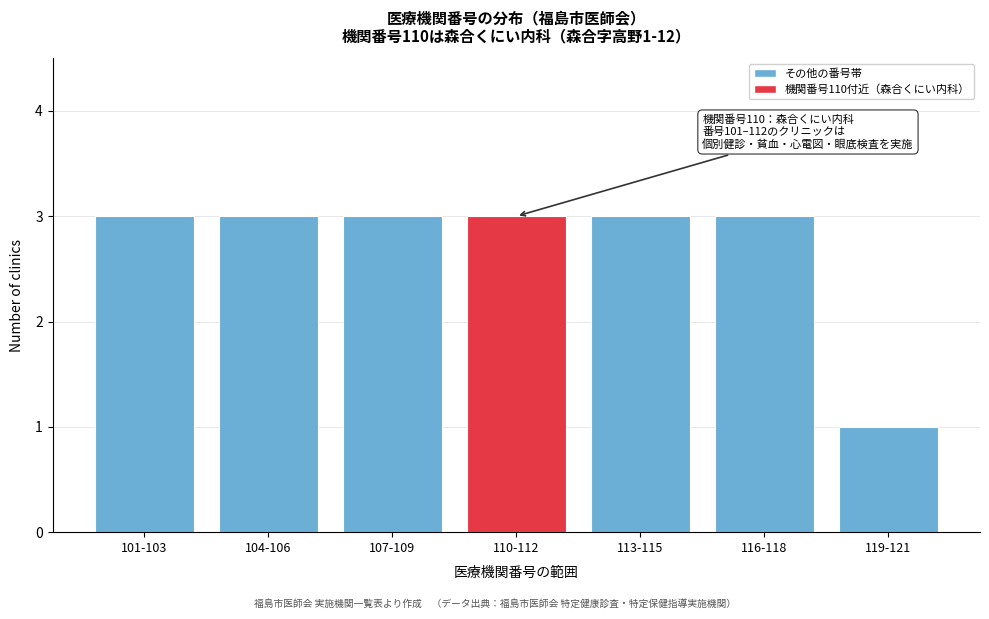

Reading left to right, transcribe all the data shown in this chart.

3	3	3	3	3	3	1